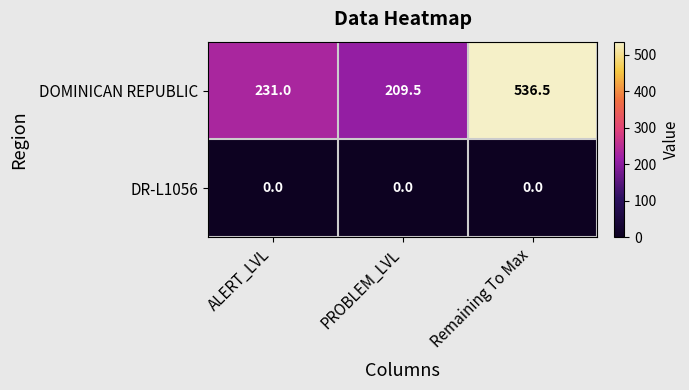

What is the difference between the maximum and second lowest values in the DOMINICAN REPUBLIC series?

305.5